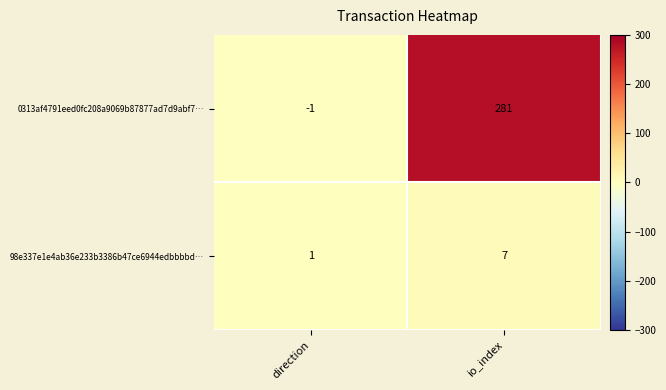

List the labels in order of 98e337e1e4ab36e233b3386b47ce6944edbbbbd… value, smallest first.

direction, io_index